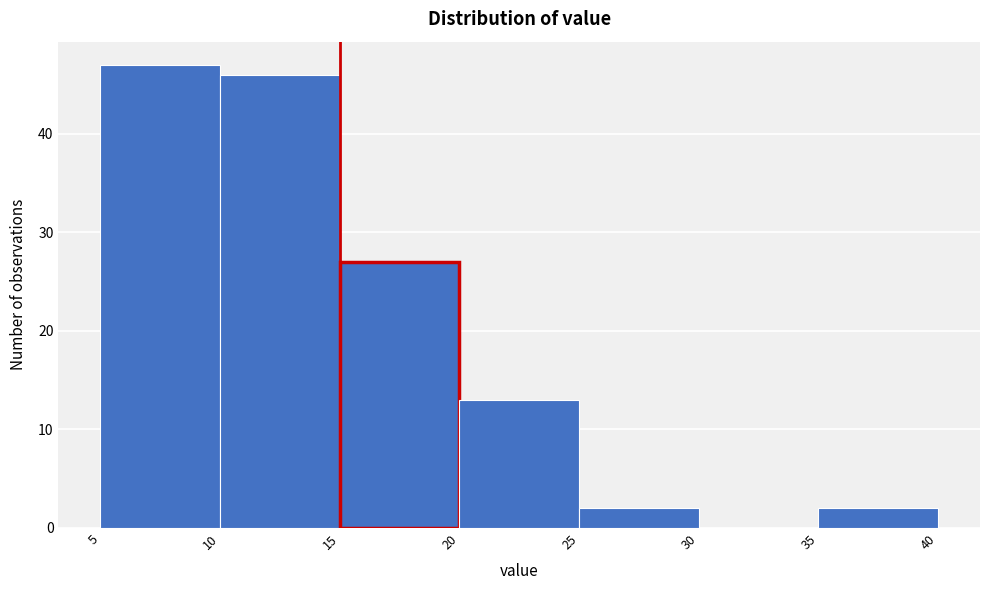

Reading left to right, transcribe this chart: for each bar, give the range it covers on the x-axis and its height. The values are not printed on the chart, so give them approximately, as read against the axis.

5 to 10: 47
10 to 15: 46
15 to 20: 27
20 to 25: 13
25 to 30: 2
30 to 35: 0
35 to 40: 2